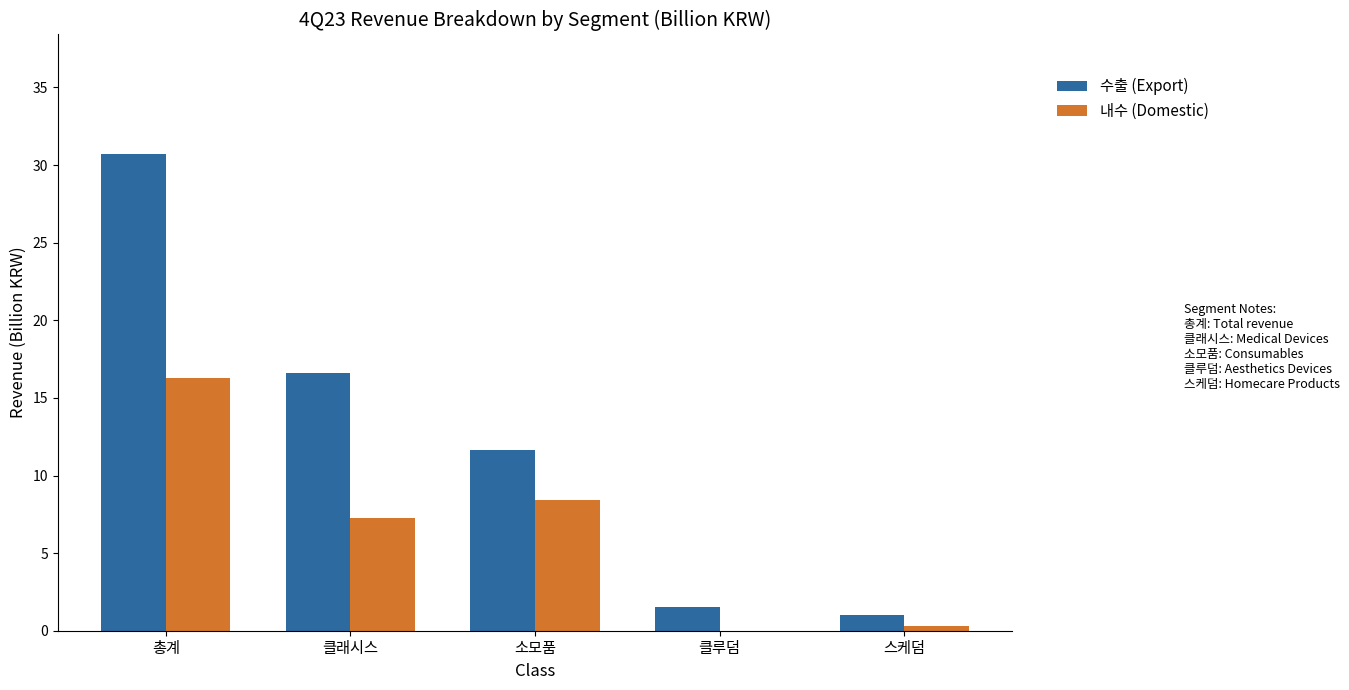

At which label is 내수 (Domestic) closest to 8?

소모품